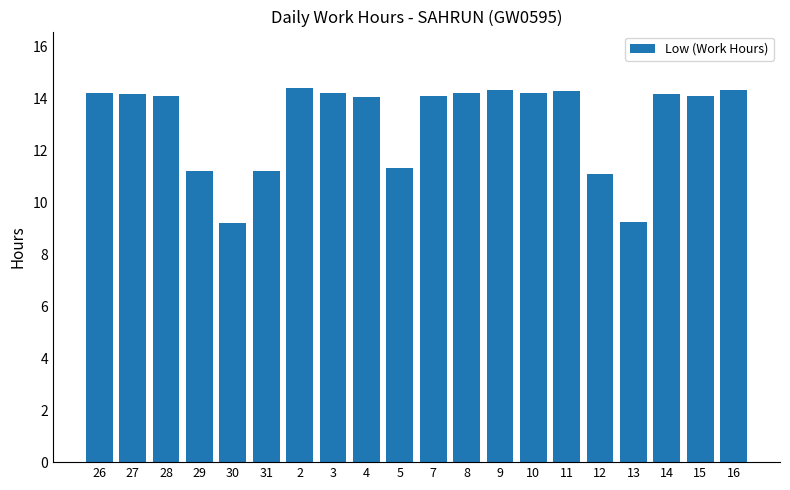

What is the ratio of the value at 8 to the value at 14?

1.0